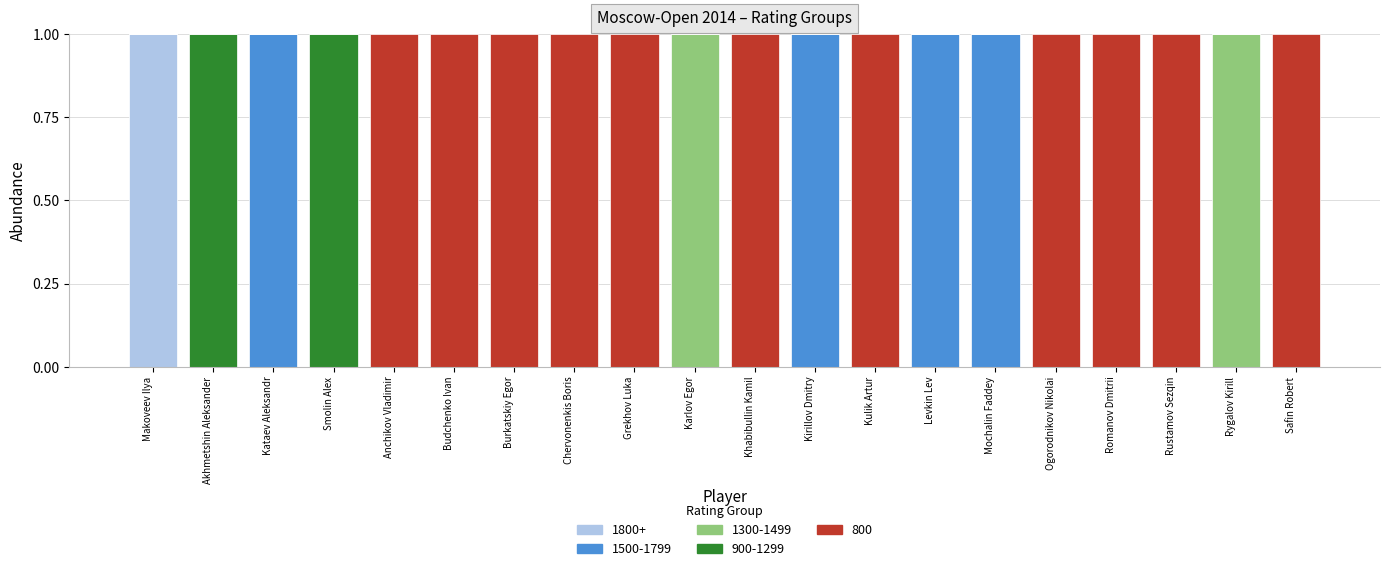

Is it true that 900-1299 equals 0 at Chervonenkis Boris?

True